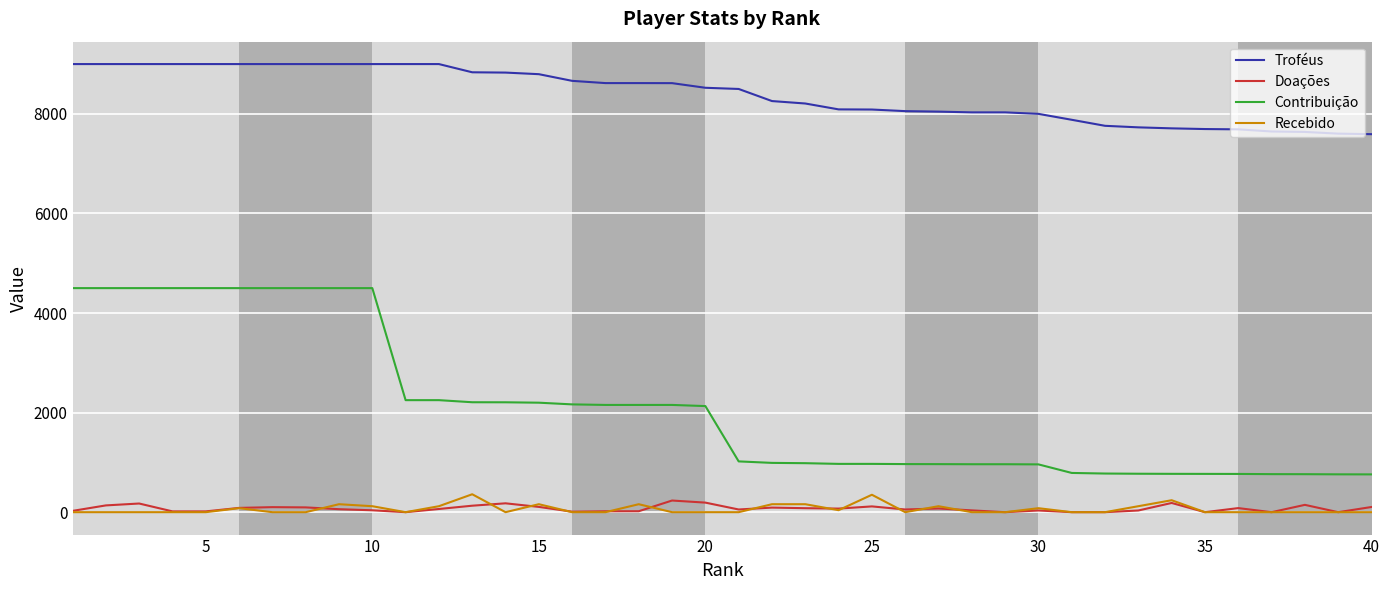

Which series has the largest total across all categories?

Troféus